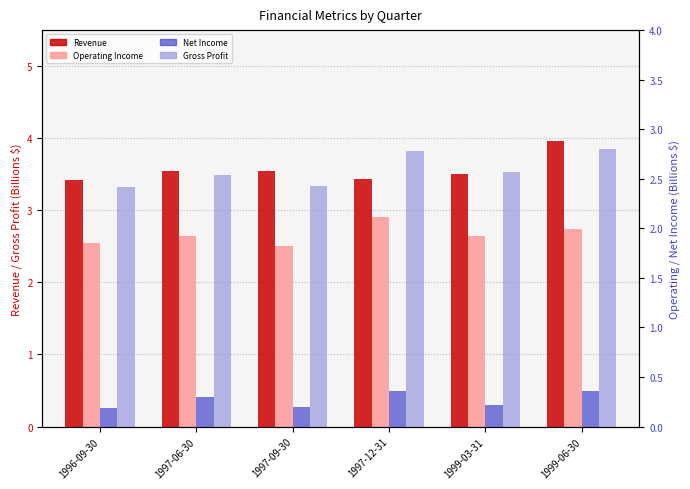

At how many categories does at least one series exceed 2?

6